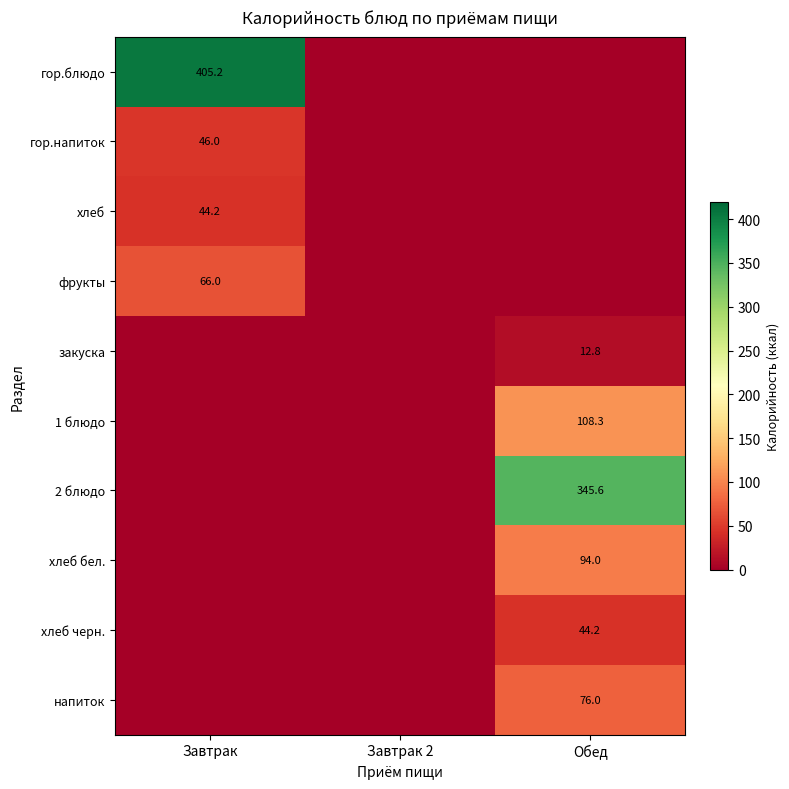

What is the highest value of the 1 блюдо series?

108.3